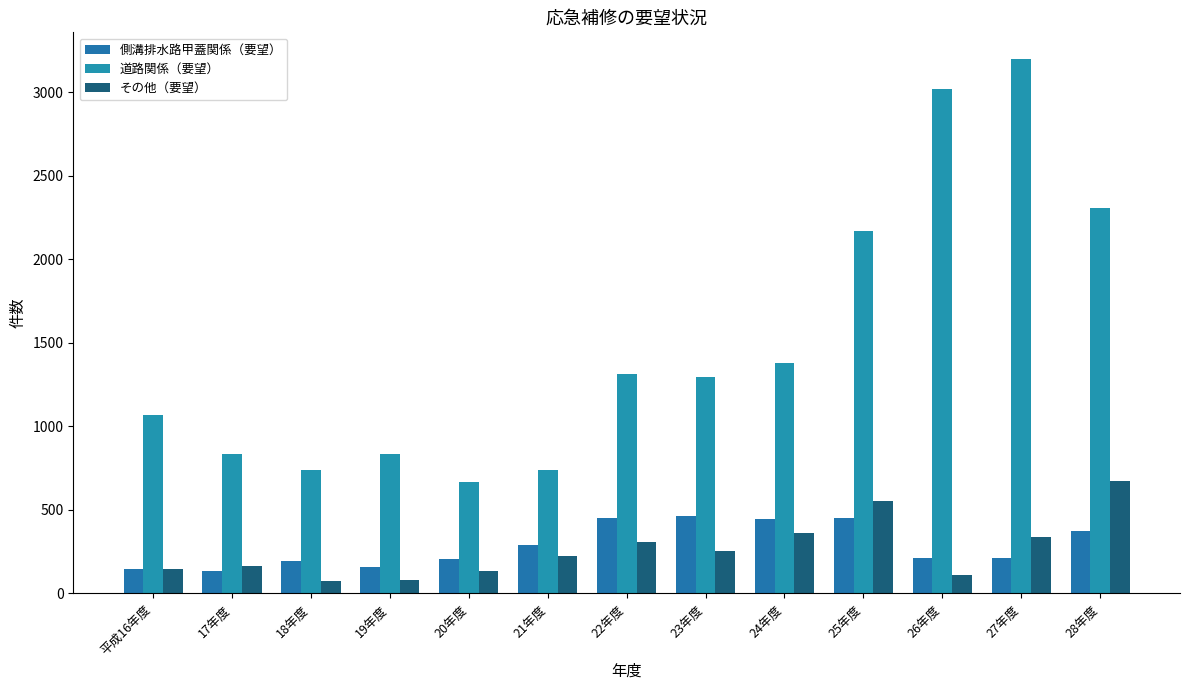

Reading left to right, what are all the values shown in this chart?

側溝排水路甲蓋関係（要望）: 148	134	195	158	206	289	448	462	444	448	210	212	372
道路関係（要望）: 1066	834	738	837	669	738	1314	1295	1379	2170	3018	3200	2306
その他（要望）: 146	163	73	78	132	226	307	253	363	555	111	338	672